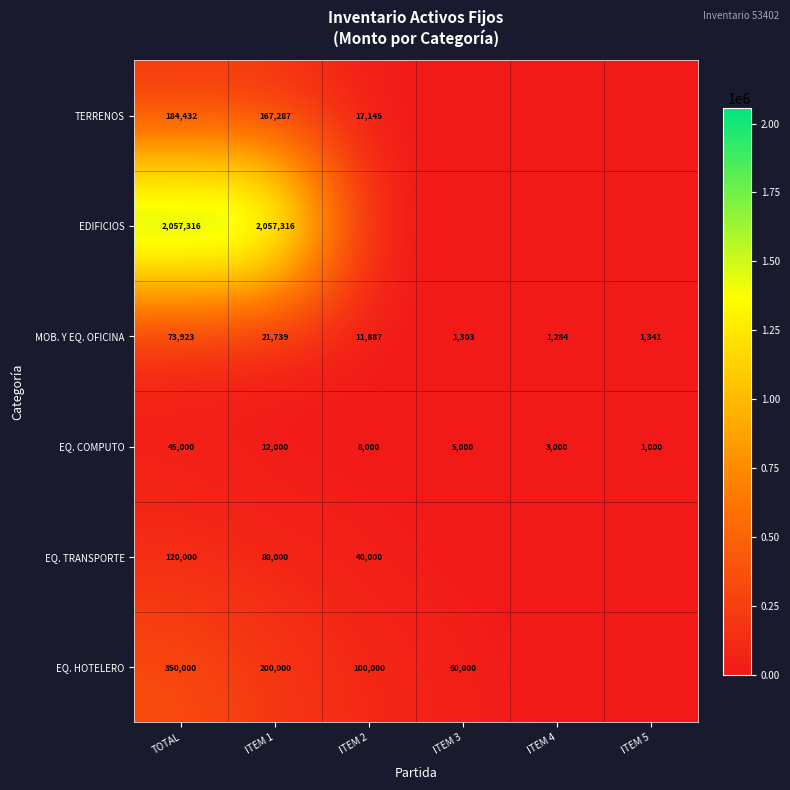

The MOB. Y EQ. OFICINA series shows 21739 at ITEM 1. True or false?

True